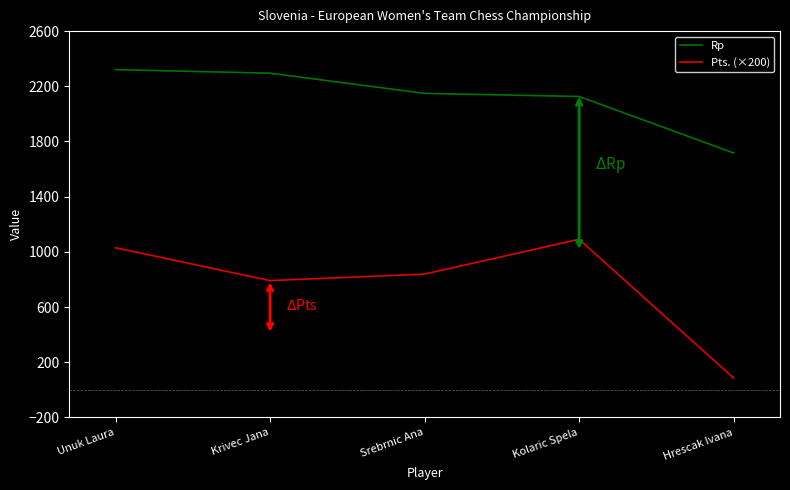

Which series has the largest range (max minus min)?

Pts. (×200)